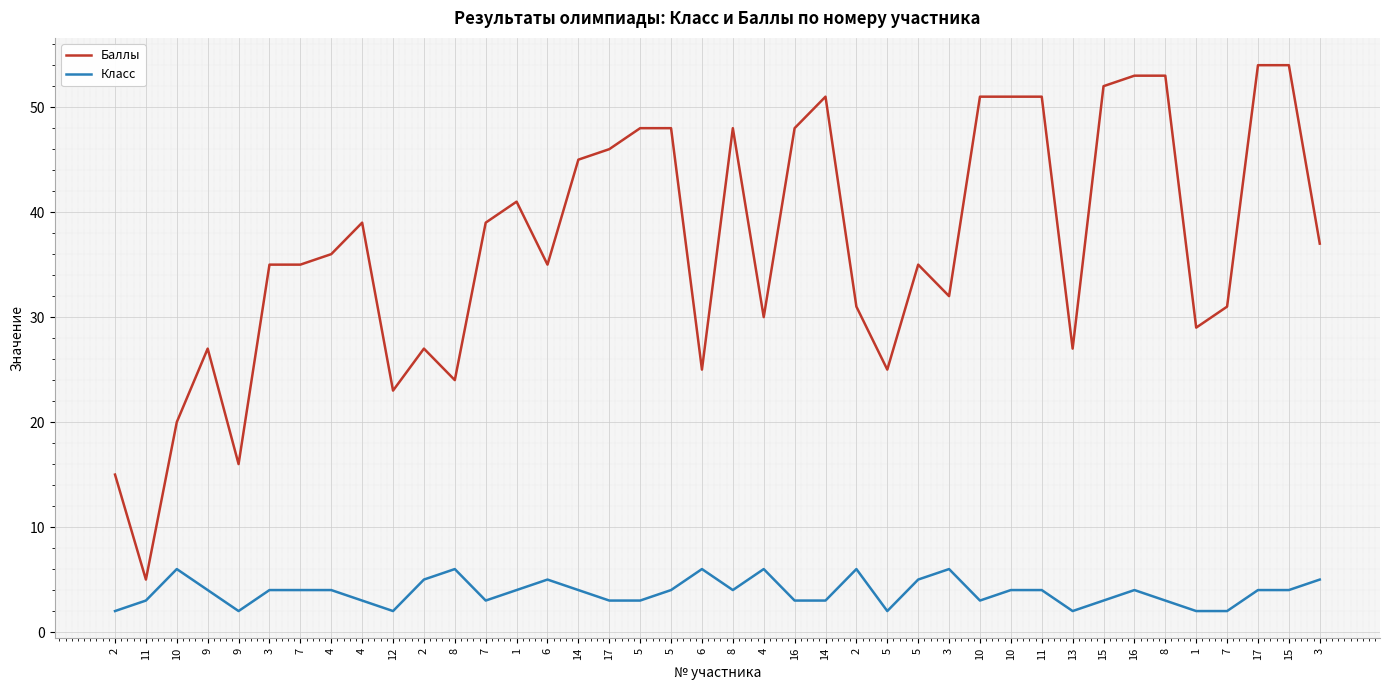

How many lines are shown in the chart?

2